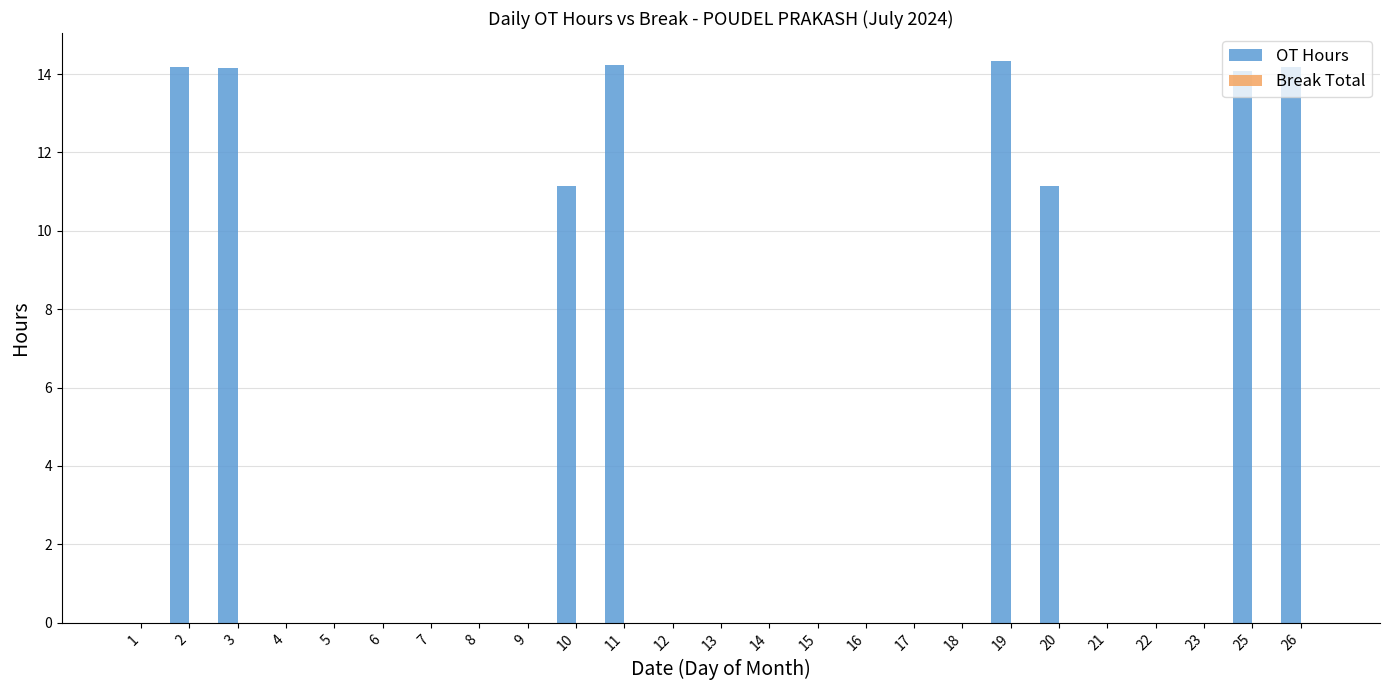

How many data points does each series have?

25